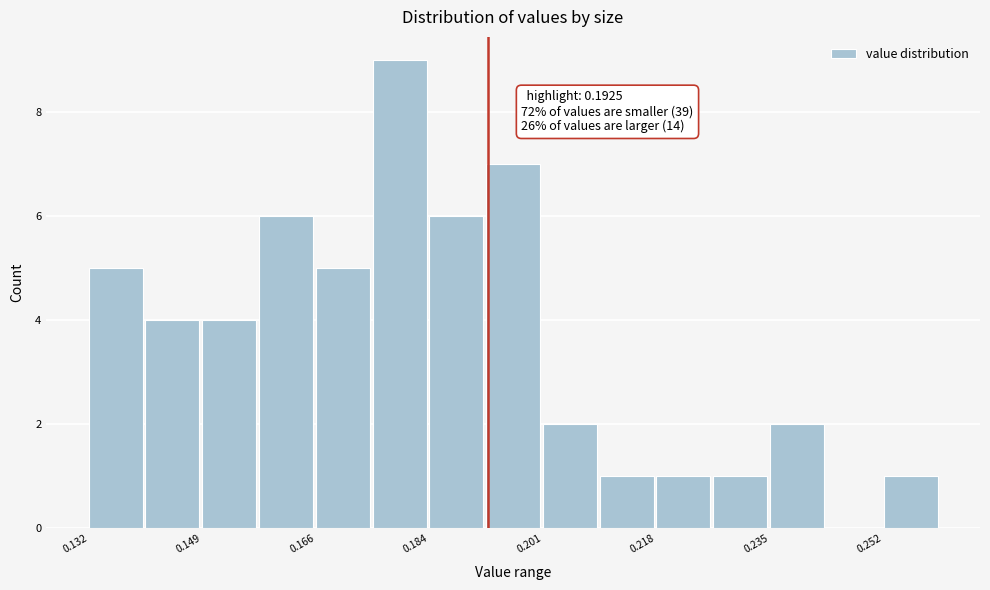

Over which range of the x-axis is the bar tallest?

0.174 to 0.184